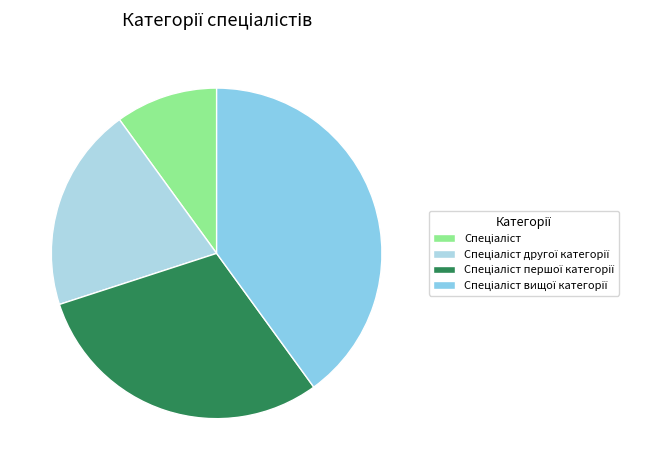

Which category has the biggest portion of the pie?

Спеціаліст вищої категорії